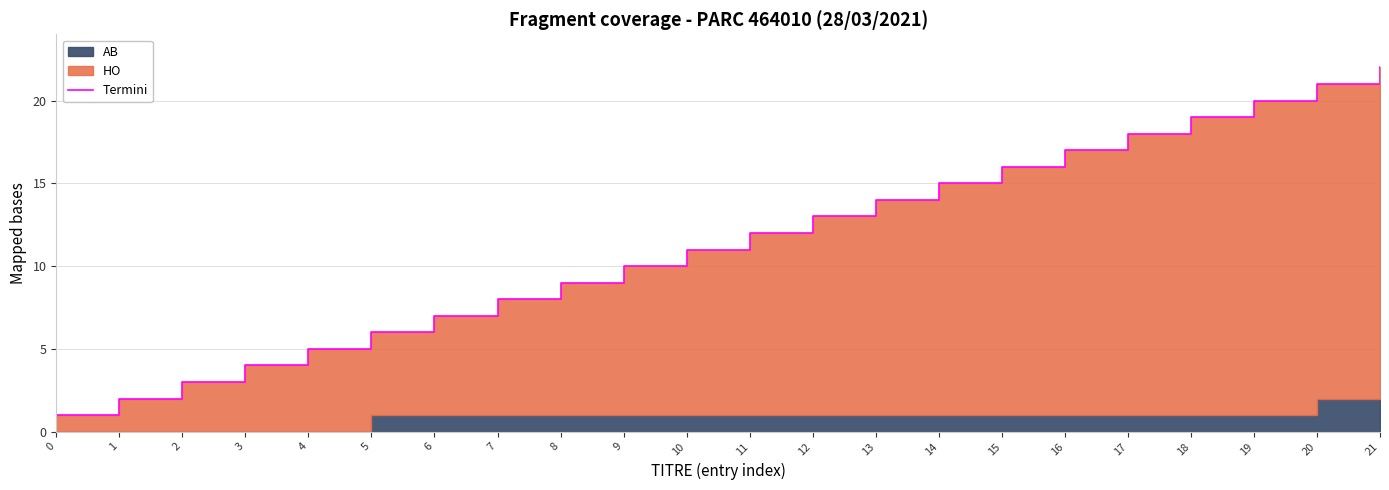

Approximately how many times larger is the value at 10 compared to 13?

0.8